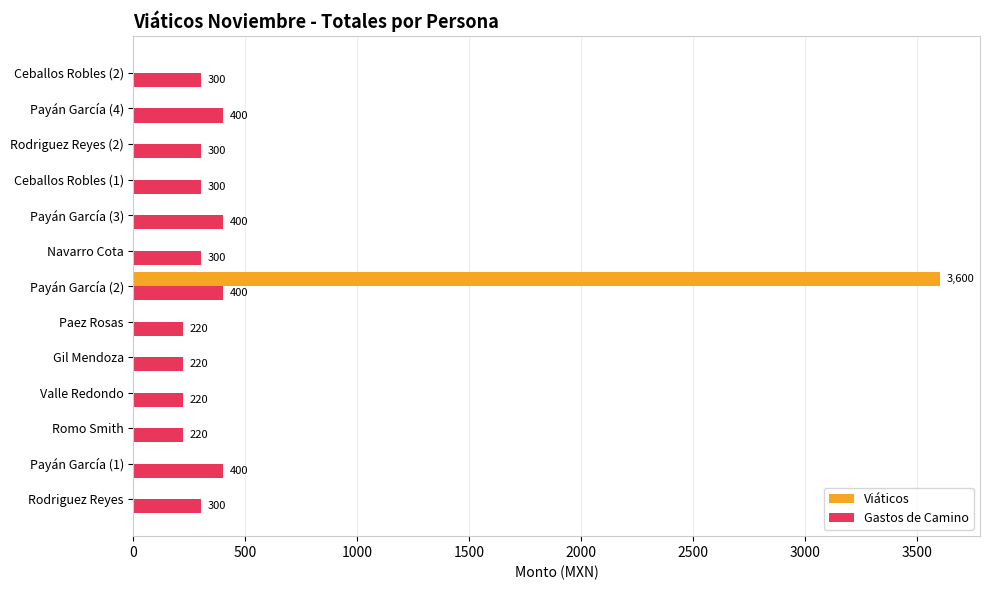

Between Payán García (2) and Payán García (4), which series saw the biggest shift?

Viáticos